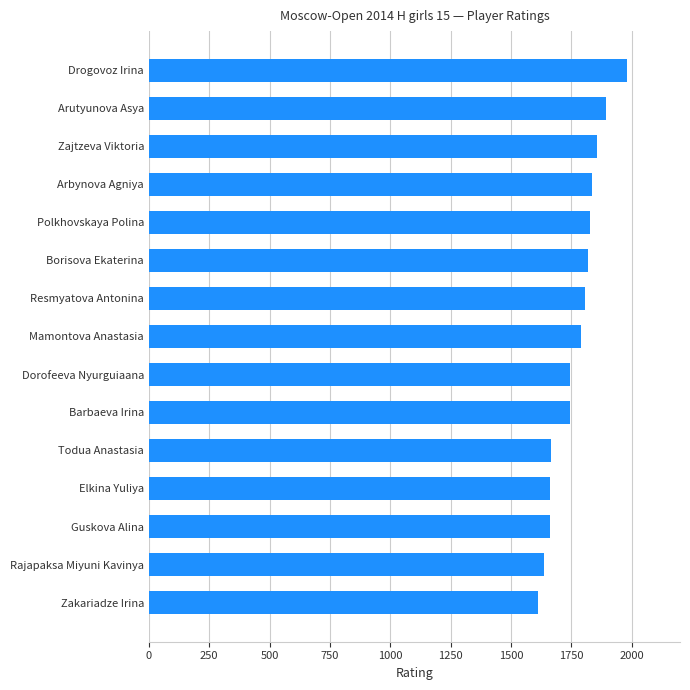

What value does the data have at Borisova Ekaterina?

1818